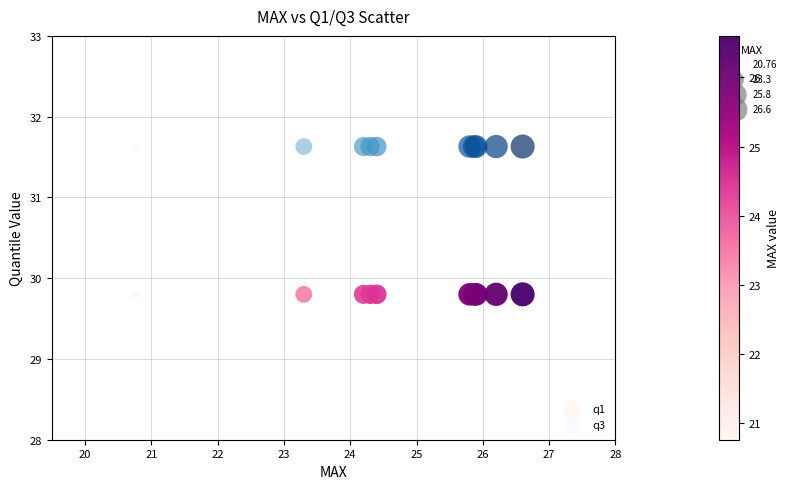

Which series reaches the minimum Y coordinate?

q1